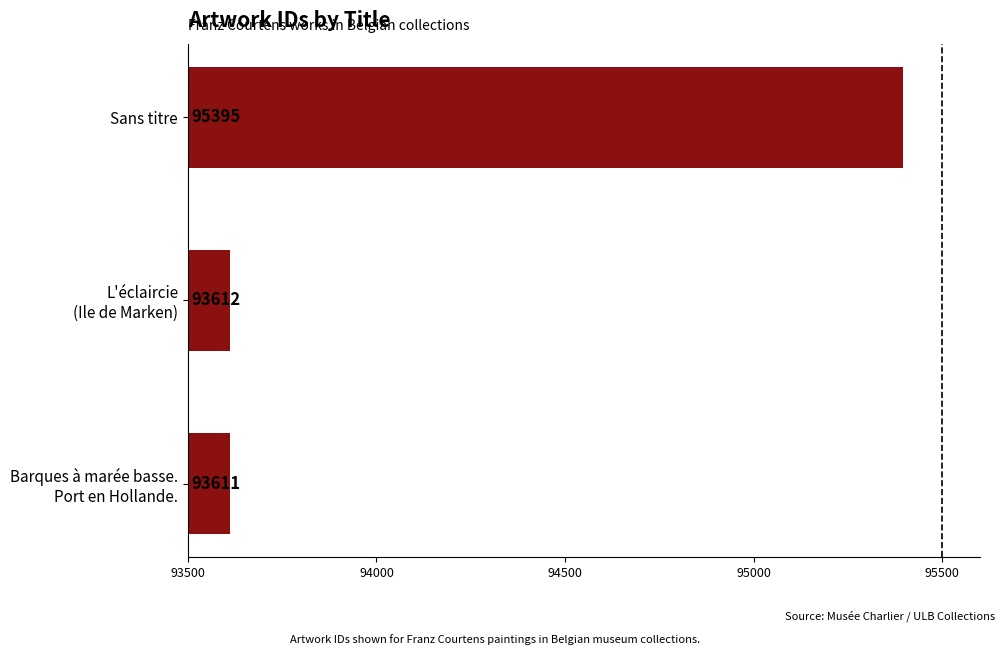

How many data points are less than 93612?

1